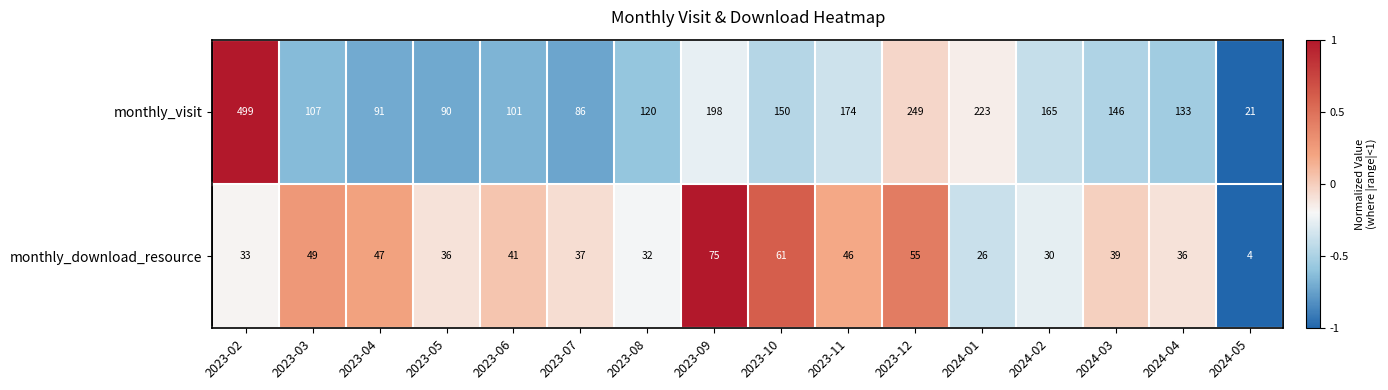

Which series has the largest range (max minus min)?

monthly_visit